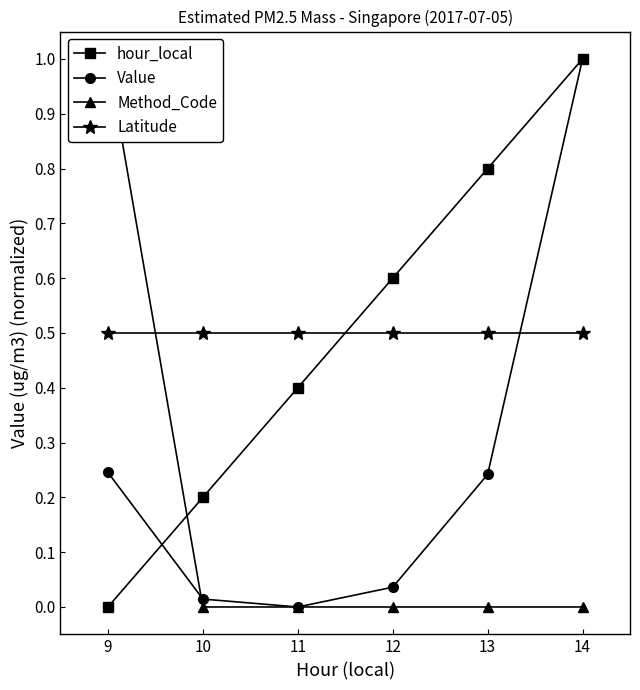

Between 12 and 14, which is larger?

14